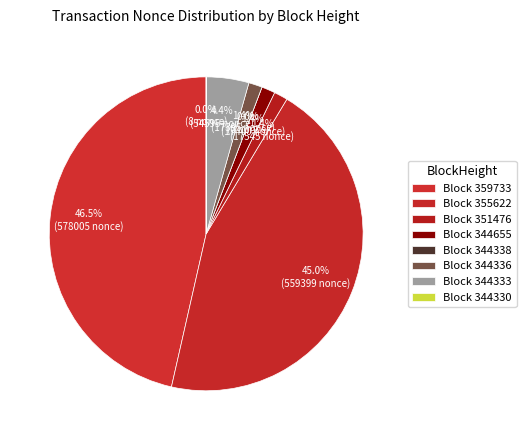

To the nearest percent, what is the combined percentage of 344336 and 344333?

6%